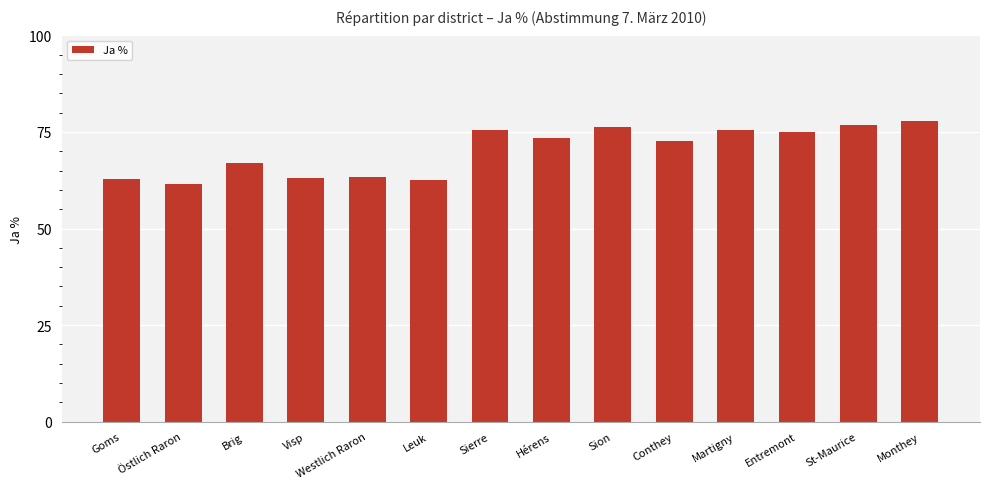

Read the value at Martigny.

75.5